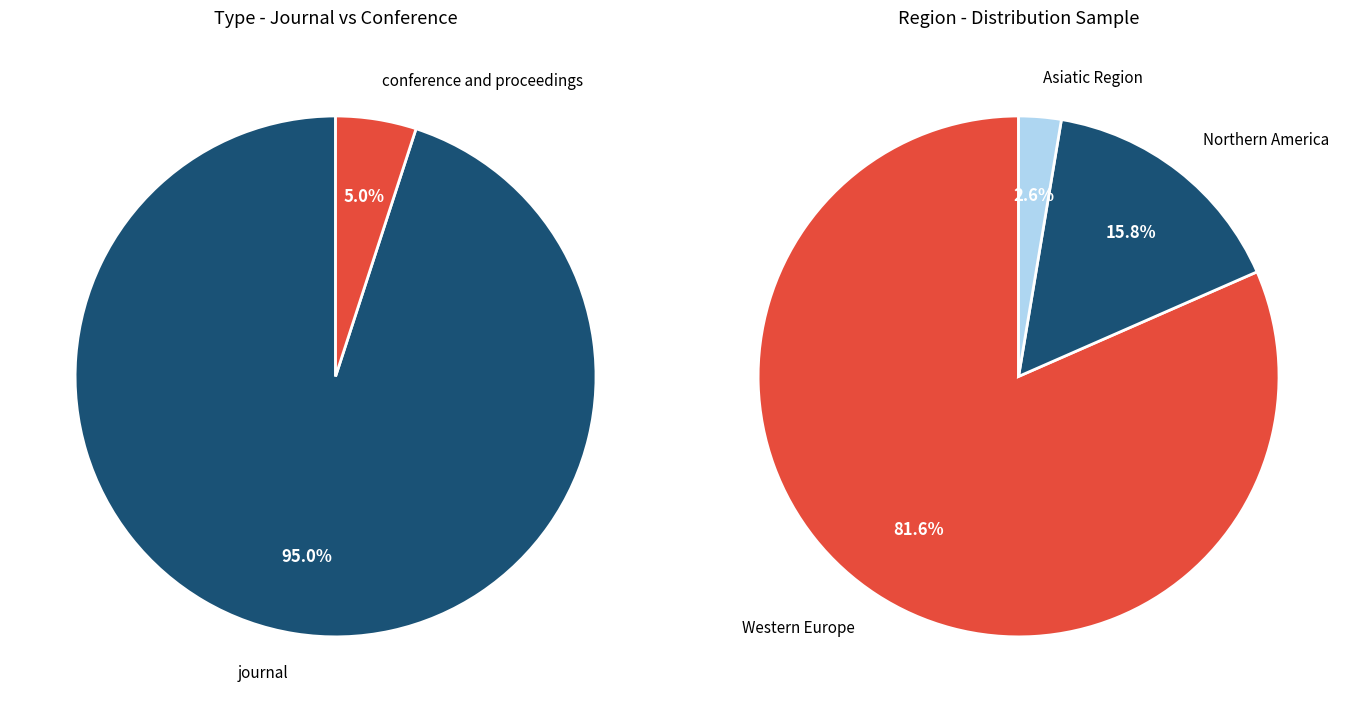

How many segments does this pie chart have?

2